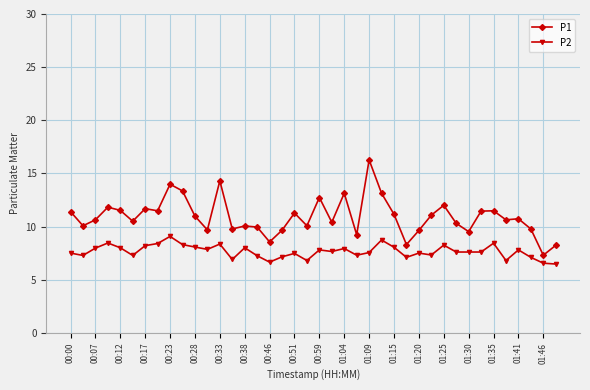

Which series has the widest spread of values?

P1